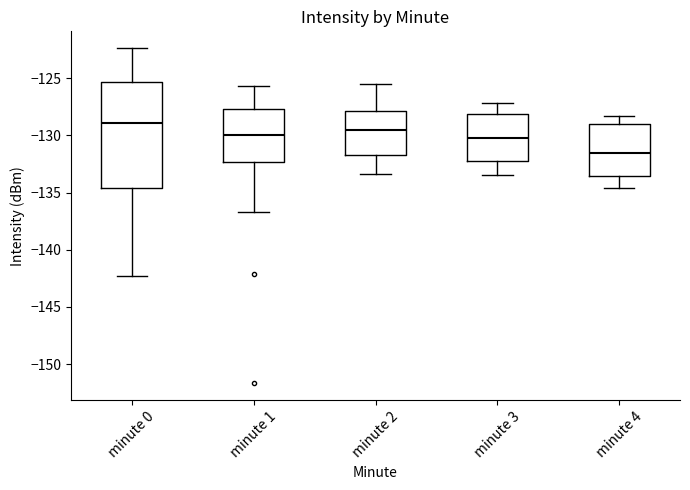

Reading left to right, transcribe this box plot: for each box, give where its median line is, the range the box spans, and where its two whiskers end, as read against the y-axis. The values are not printed on the chart, so give them approximately, as read against the axis.

minute 0: median -129.0, box -134.5 to -125.5, whiskers -142.5 to -122.5
minute 1: median -130.0, box -132.5 to -127.5, whiskers -136.5 to -125.5
minute 2: median -129.5, box -131.5 to -128.0, whiskers -133.5 to -125.5
minute 3: median -130.0, box -132.0 to -128.0, whiskers -133.5 to -127.0
minute 4: median -131.5, box -133.5 to -129.0, whiskers -134.5 to -128.5